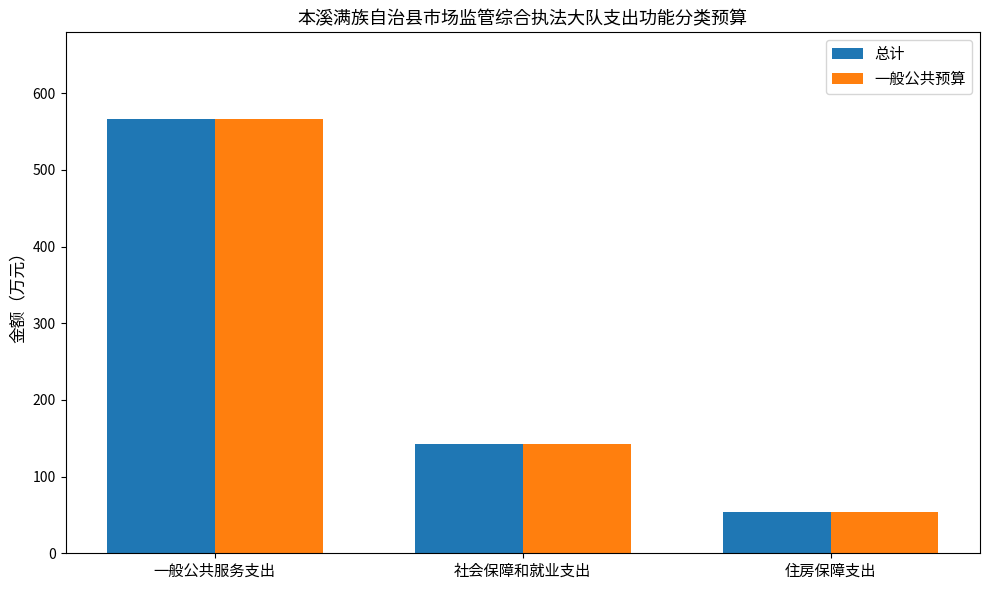

Where does the 总计 series first go above 142?

一般公共服务支出